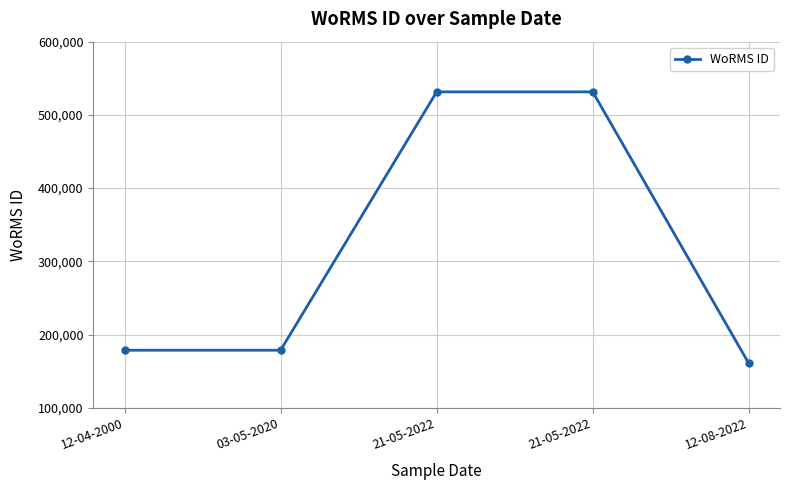

What is the maximum value shown in the chart?

531445